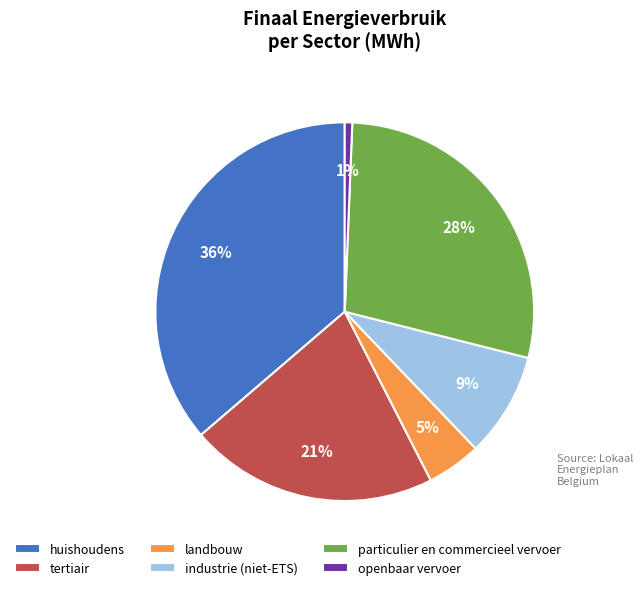

To the nearest percent, what is the difference between the huishoudens and particulier en commercieel vervoer slice percentages?

8%